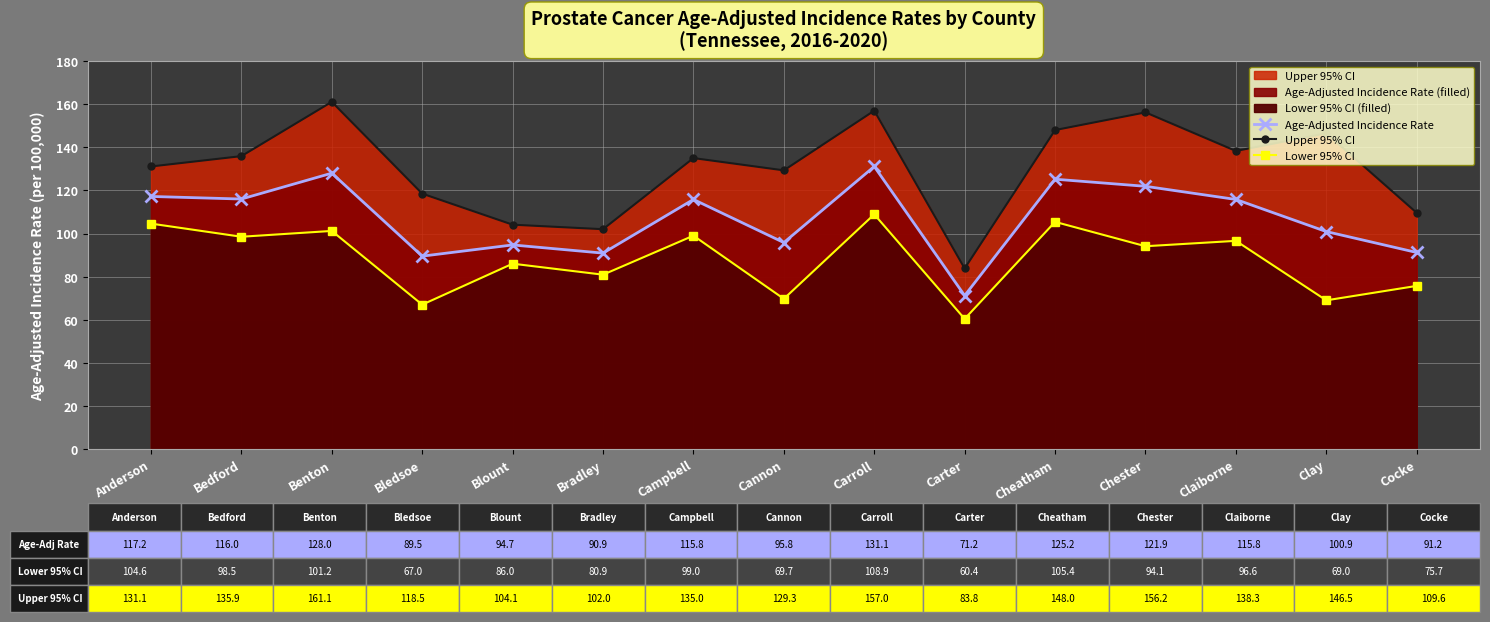

Which series has the largest range (max minus min)?

Upper 95% CI